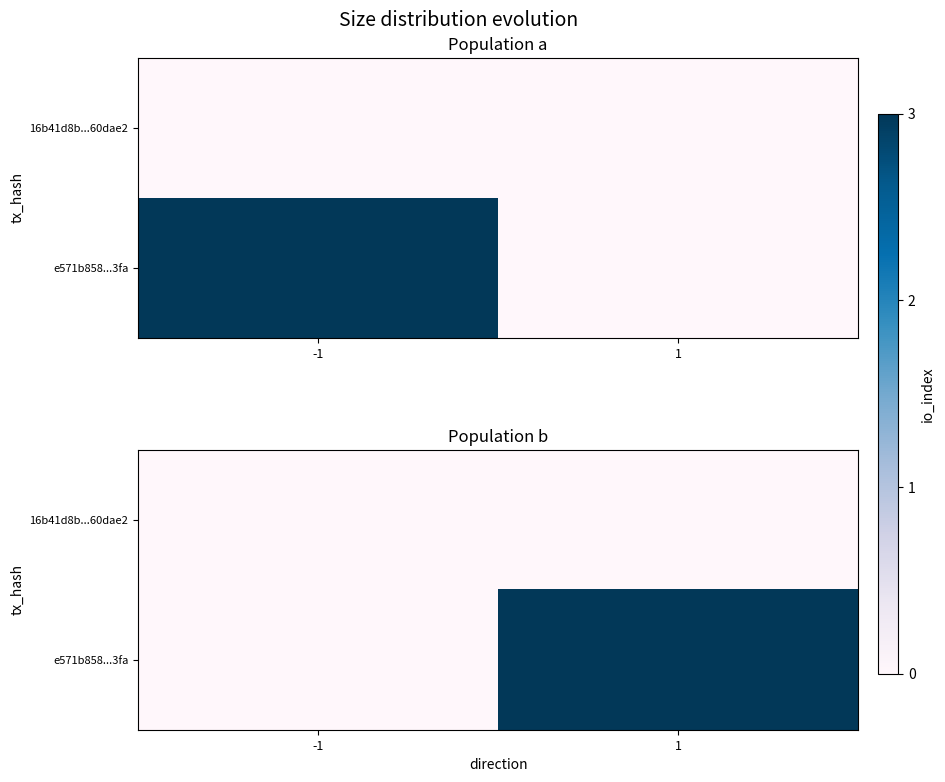

Rank the categories by 16b41d8b...60dae2 value from lowest to highest.

-1, 1